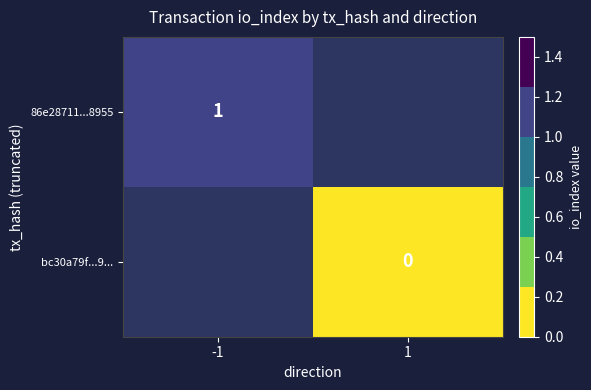

True or false: 86e28711...8955 has a value of 1 at -1.

True